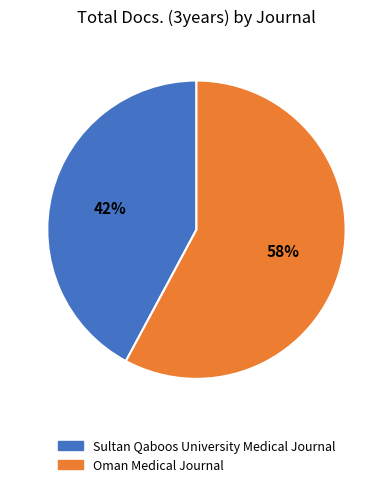

Approximately how many times larger is the value at Oman Medical Journal compared to Sultan Qaboos University Medical Journal?

1.4